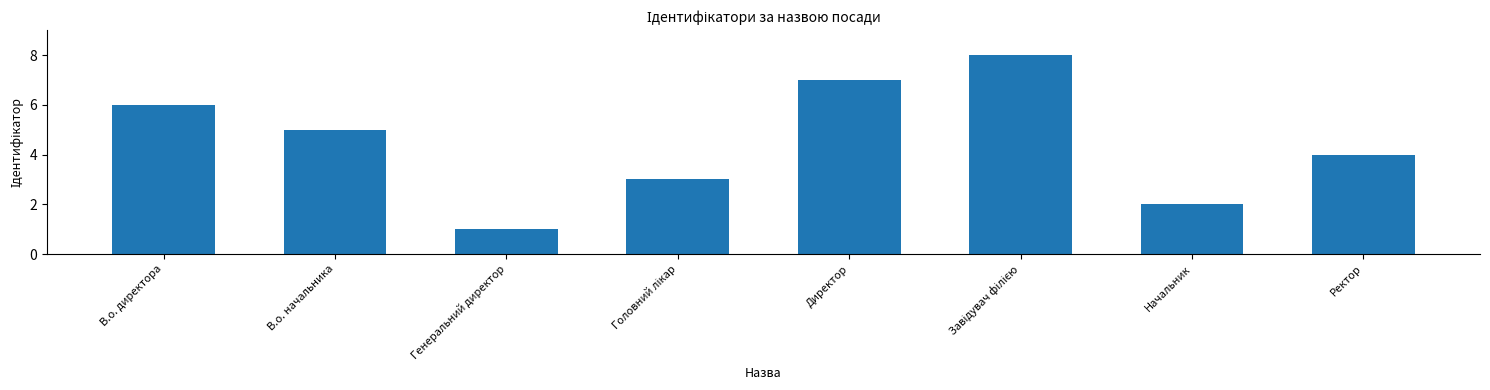

True or false: the data shows 3 at Начальник.

False